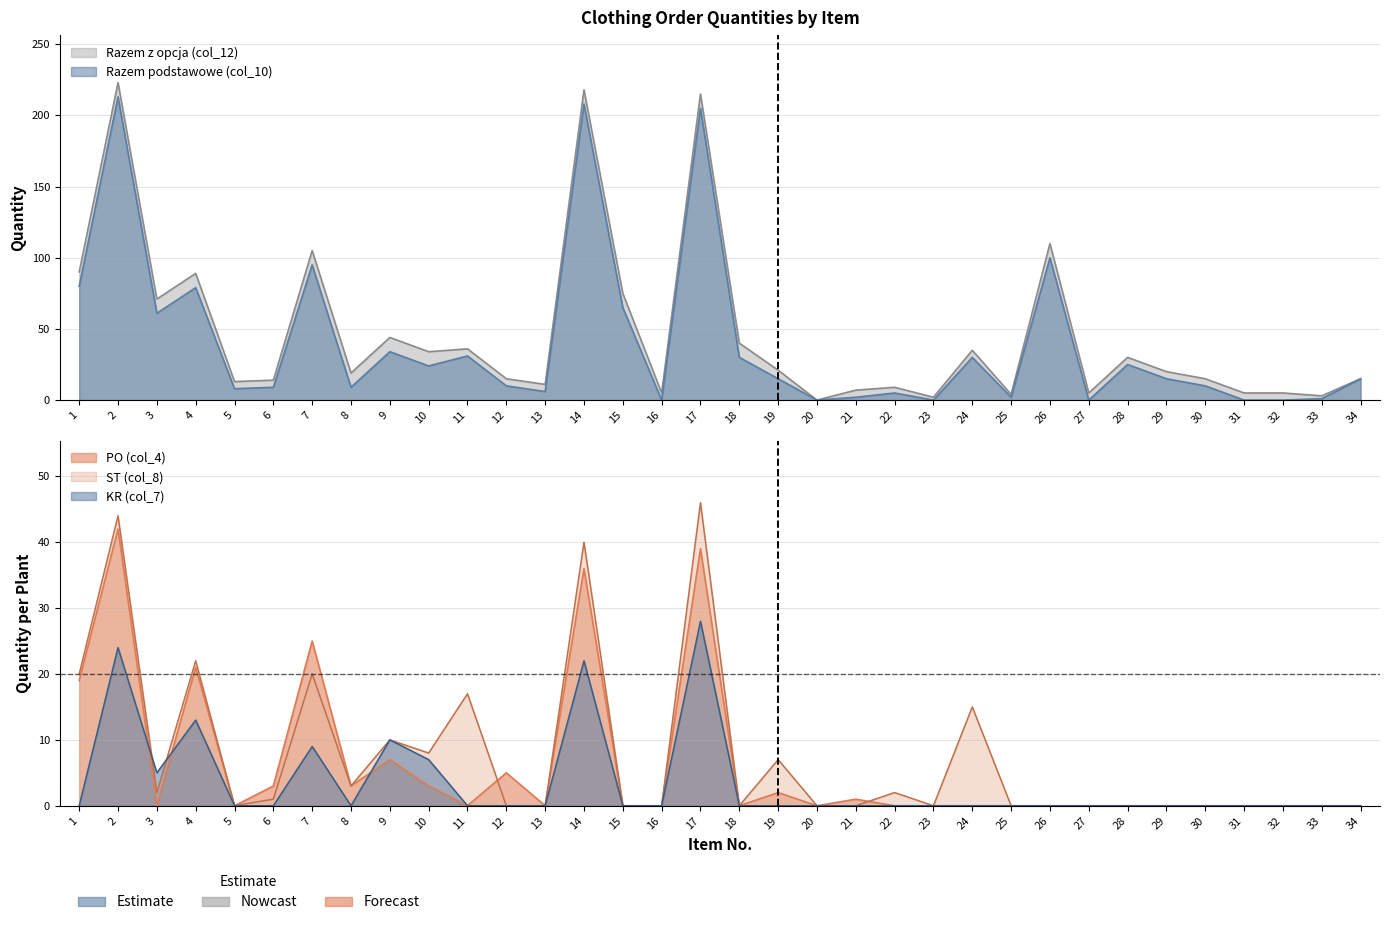

Where is the first local minimum for ST (col_8)?

3